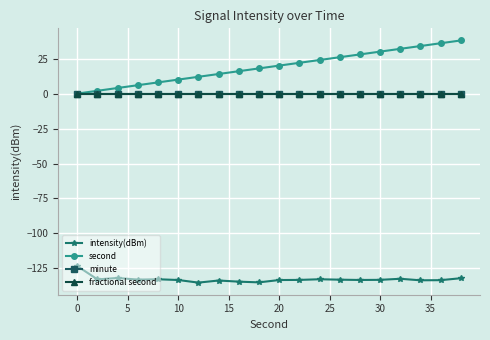

True or false: fractional second and minute intersect in this chart.

False